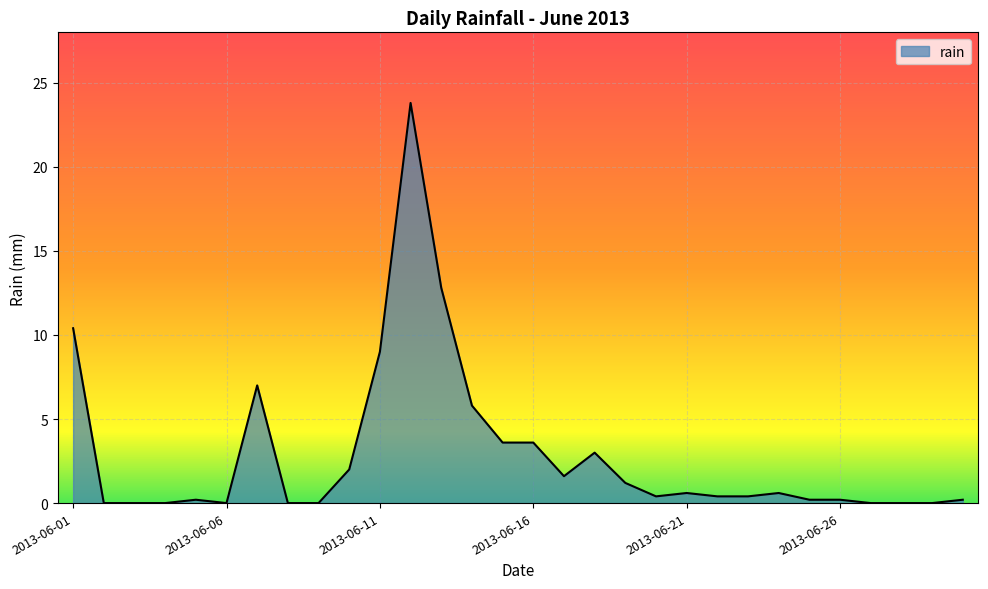

What is the maximum value shown in the chart?

23.8